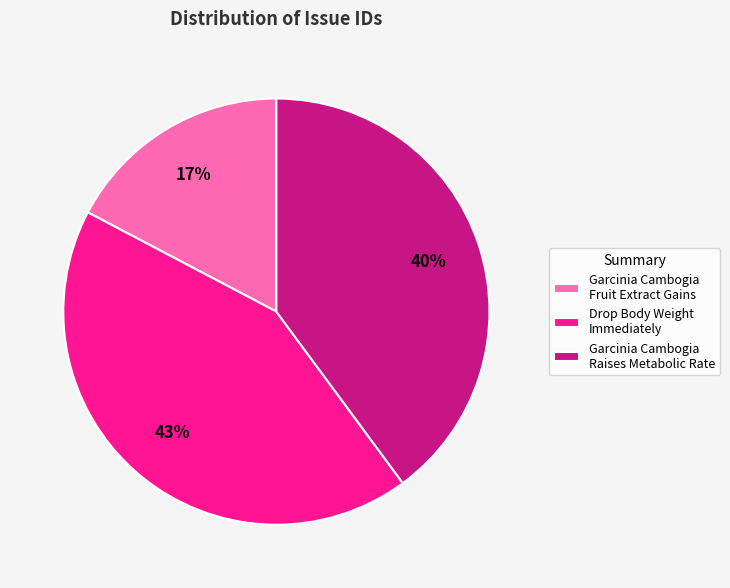

Combined, do Garcinia Cambogia Raises Metabolic Rate and Garcinia Cambogia Fruit Extract Gains account for over 50%?

Yes